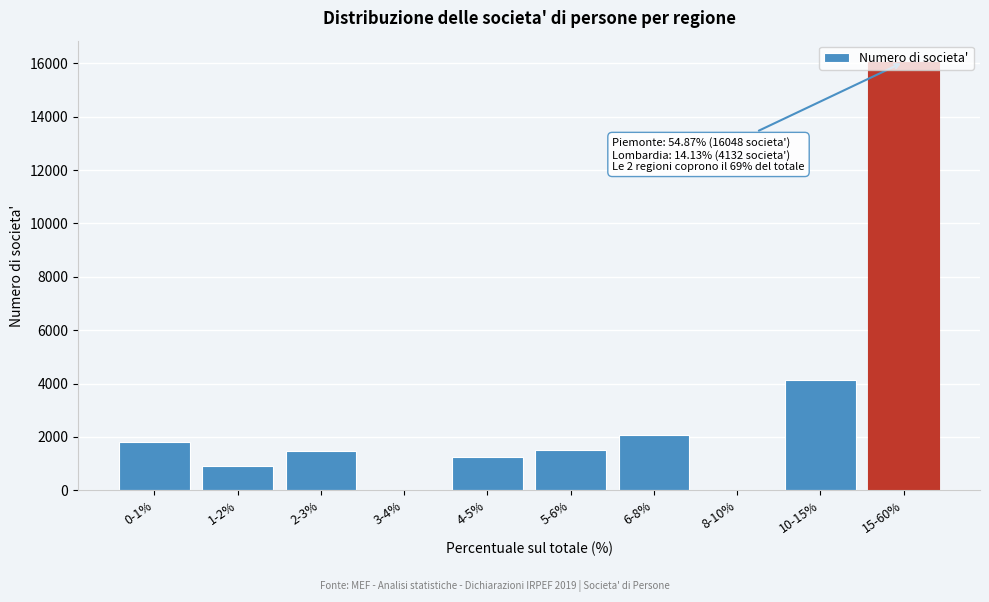

What is the change in value from 3-4% to 4-5%?

+1257